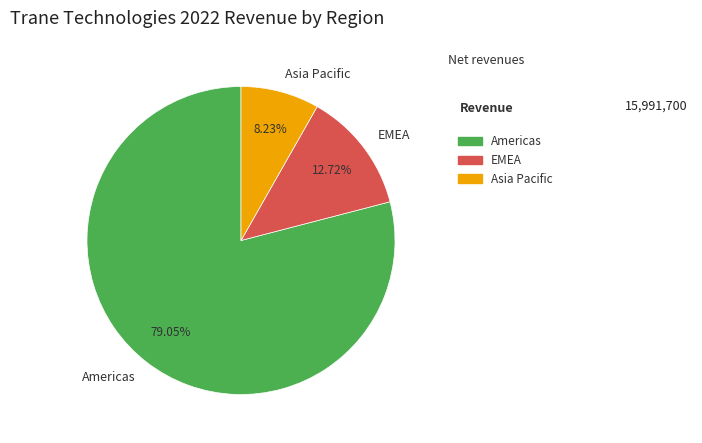

Which category accounts for the majority?

Americas